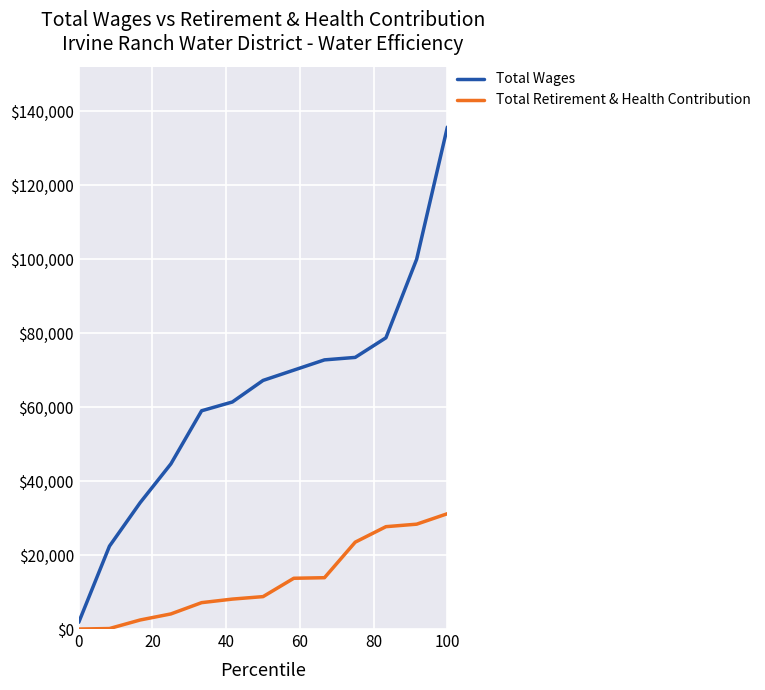

Which series has the largest total across all categories?

Total Wages